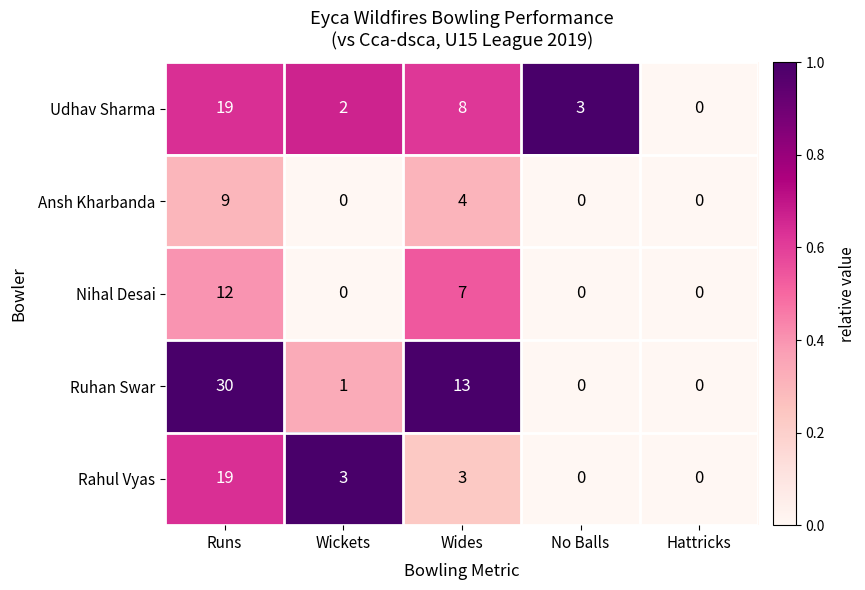

Between Wickets and Wides, which series saw the biggest shift?

Ruhan Swar